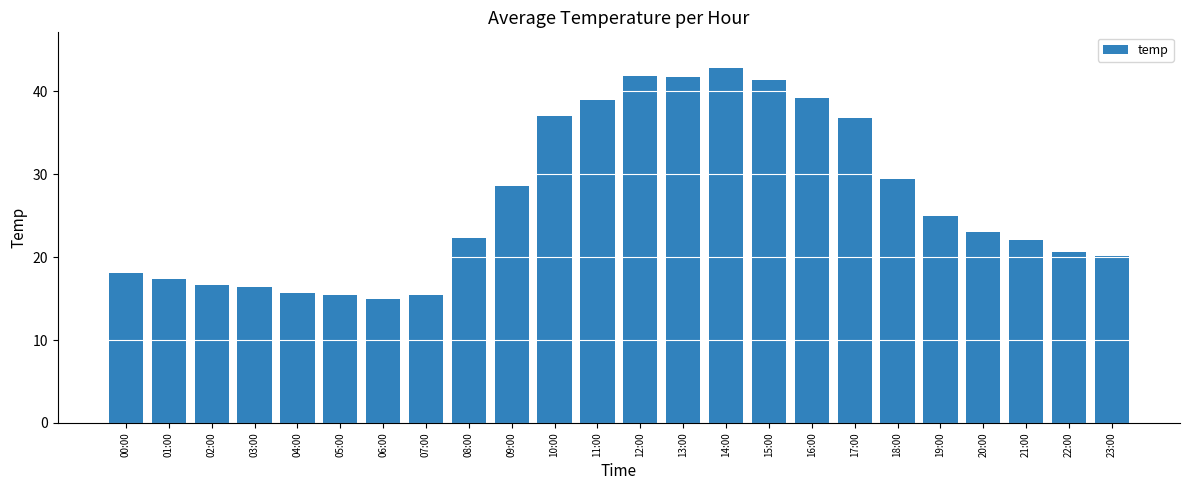

Which has a higher value, 06:00 or 19:00?

19:00